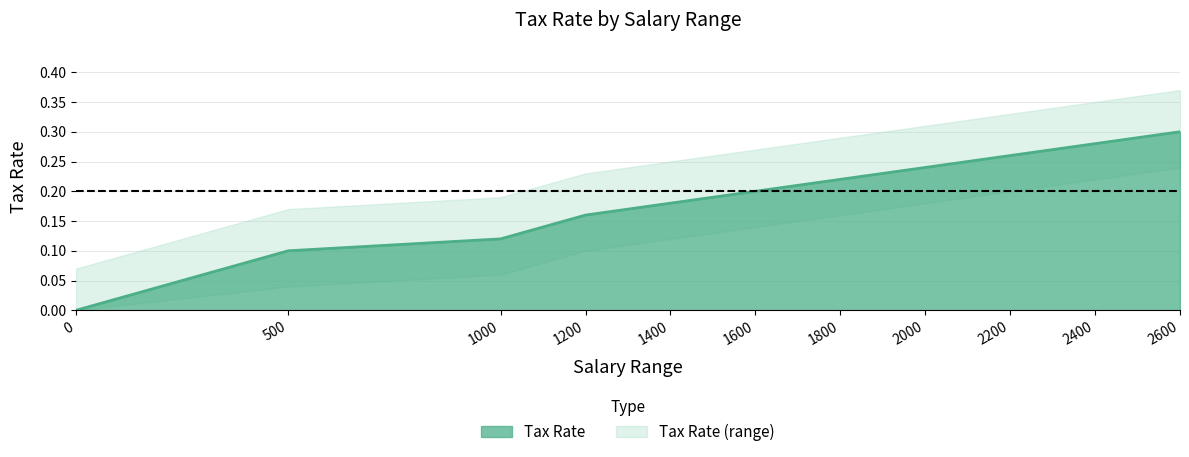

How many values are above zero?

10